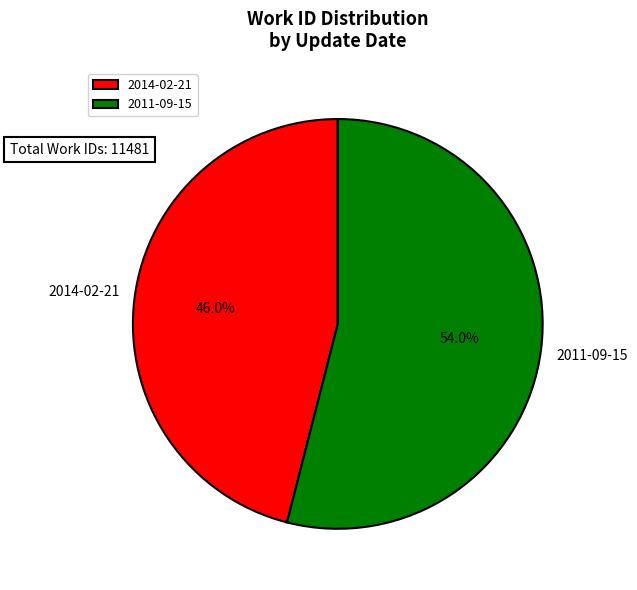

How many slices are in this pie chart?

2